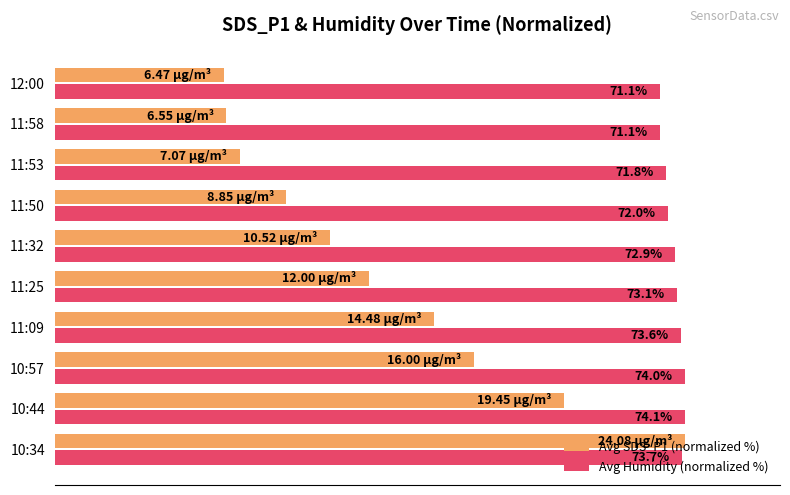

What are all the series names shown in the legend?

Avg SDS_P1 (normalized %), Avg Humidity (normalized %)